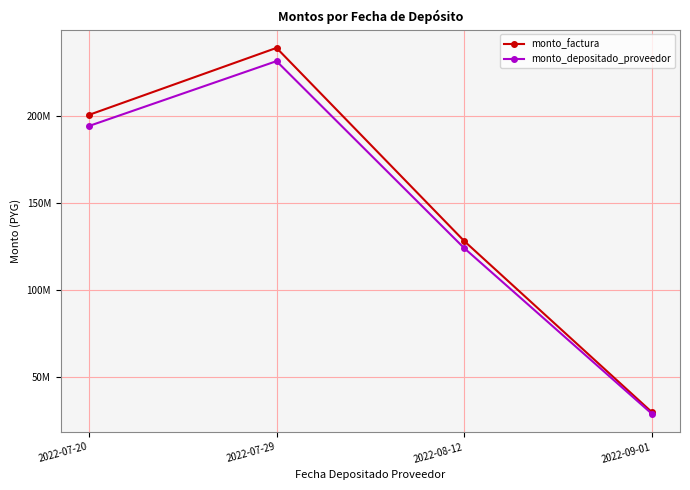

Is this an area chart (filled region under the line)?

No